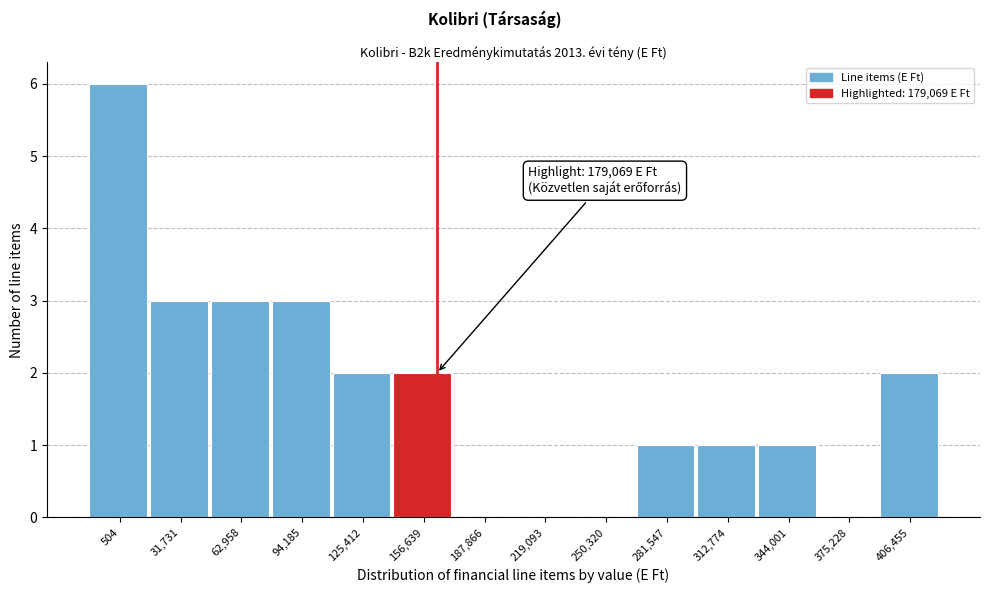

Reading left to right, transcribe all the data shown in this chart.

504=6	31,731=3	62,958=3	94,185=3	125,412=2	156,639=2	187,866=0	219,093=0	250,320=0	281,547=1	312,774=1	344,001=1	375,228=0	406,455=2